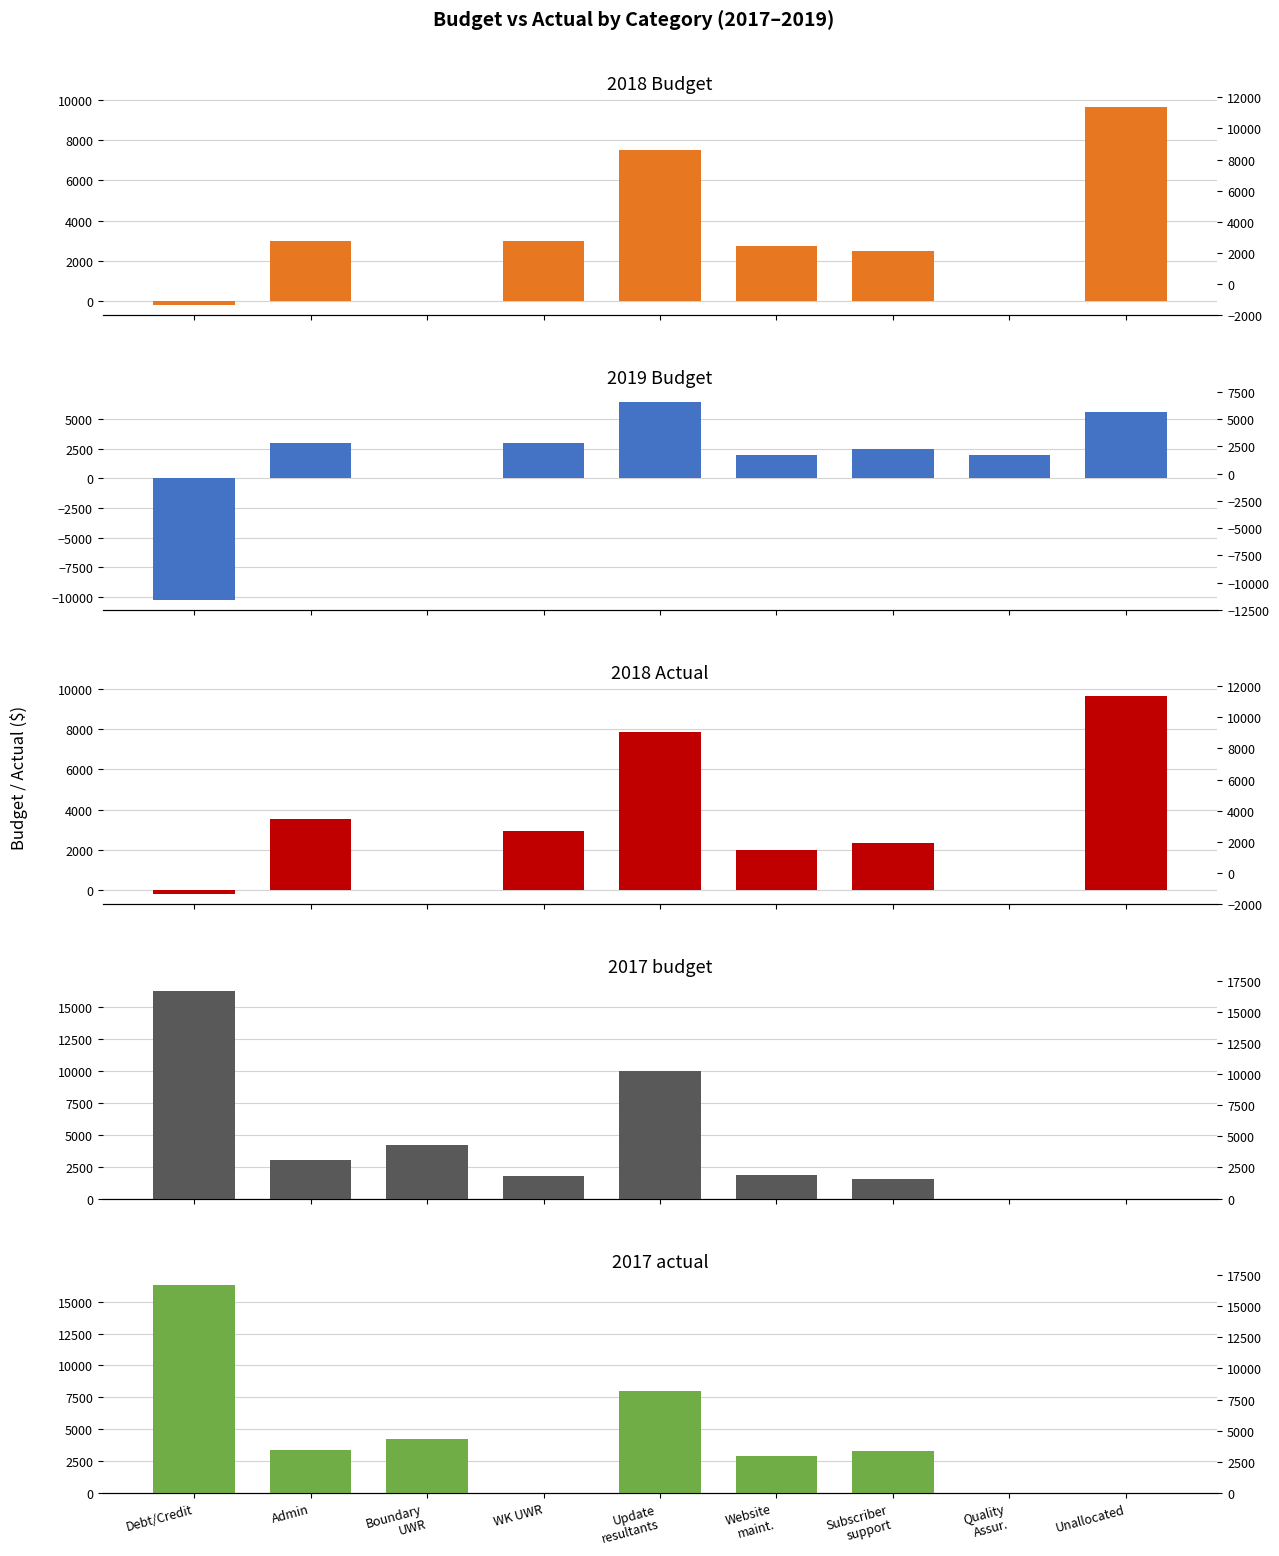

Which series has the largest range (max minus min)?

2019 Budget